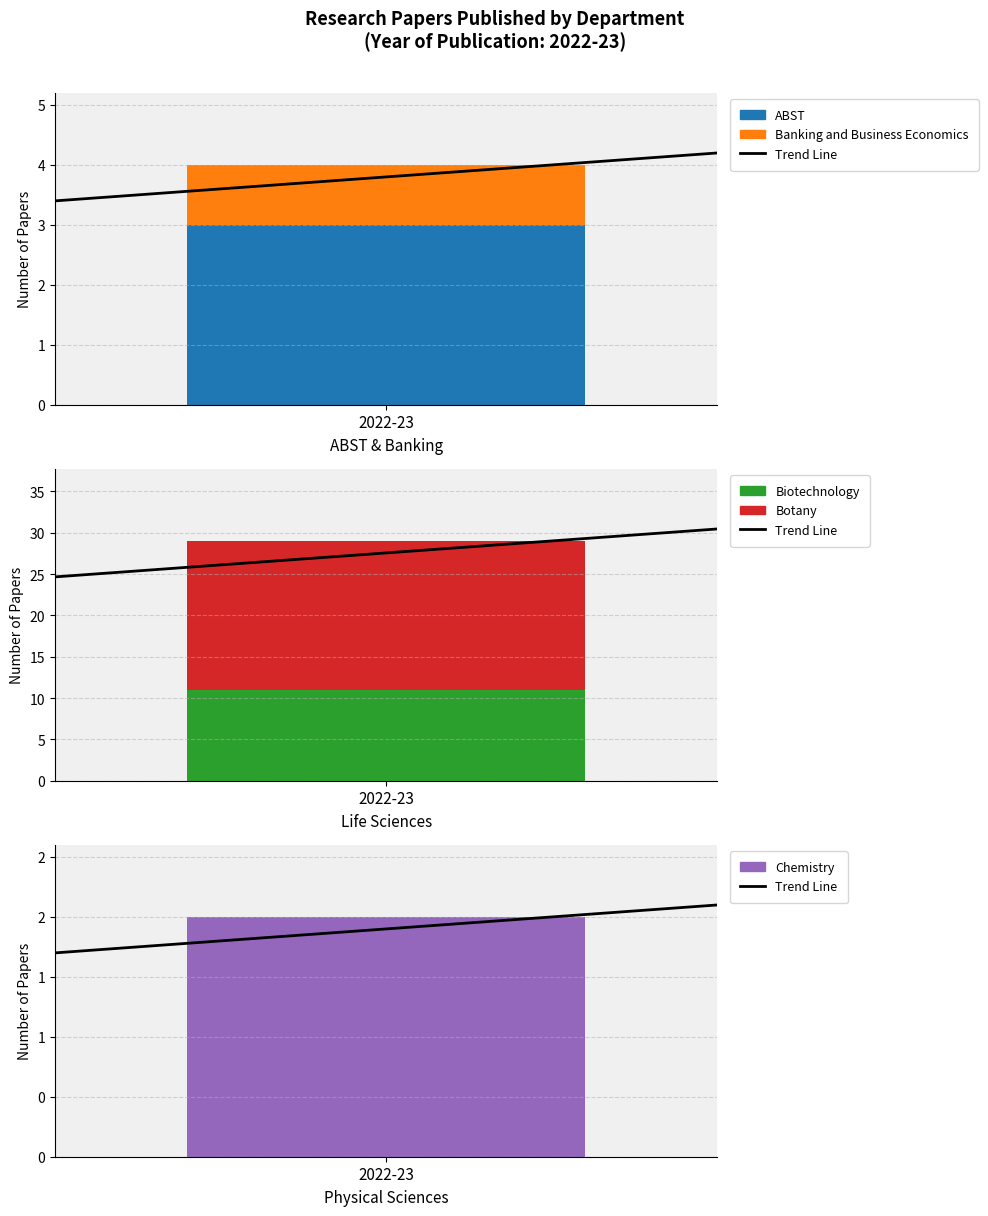

The value at 2022-23 is 1.0. True or false?

False